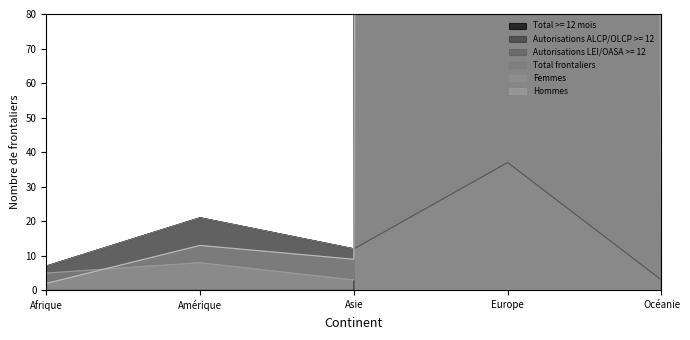

Reading right to left, list all the values displayed in this chart.

Total >= 12 mois: Océanie=3	Europe=29506	Asie=12	Amérique=21	Afrique=7
Autorisations ALCP/OLCP >= 12: Océanie=0	Europe=29469	Asie=0	Amérique=0	Afrique=0
Autorisations LEI/OASA >= 12: Océanie=3	Europe=37	Asie=12	Amérique=21	Afrique=7
Total frontaliers: Océanie=3	Europe=29515	Asie=12	Amérique=21	Afrique=7
Femmes: Océanie=1	Europe=7974	Asie=3	Amérique=8	Afrique=5
Hommes: Océanie=2	Europe=21541	Asie=9	Amérique=13	Afrique=2